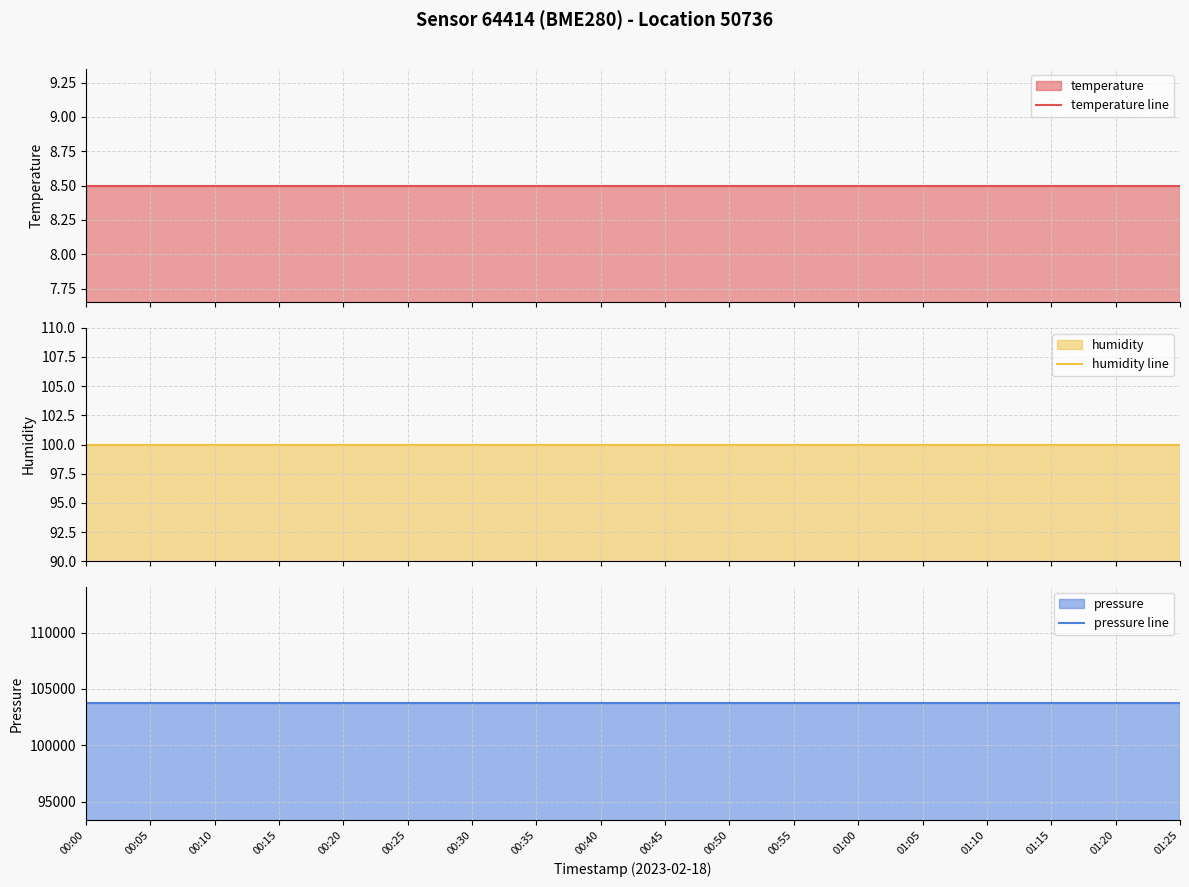

Does the chart display data point markers on the line(s)?

No